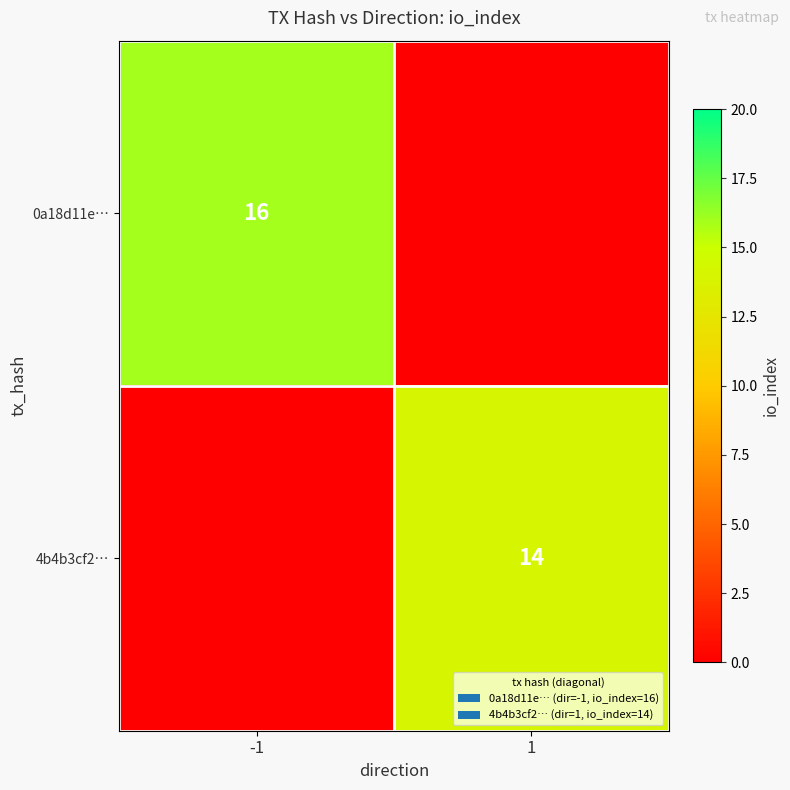

The value of 0a18d11e… at -1 is 25. True or false?

False